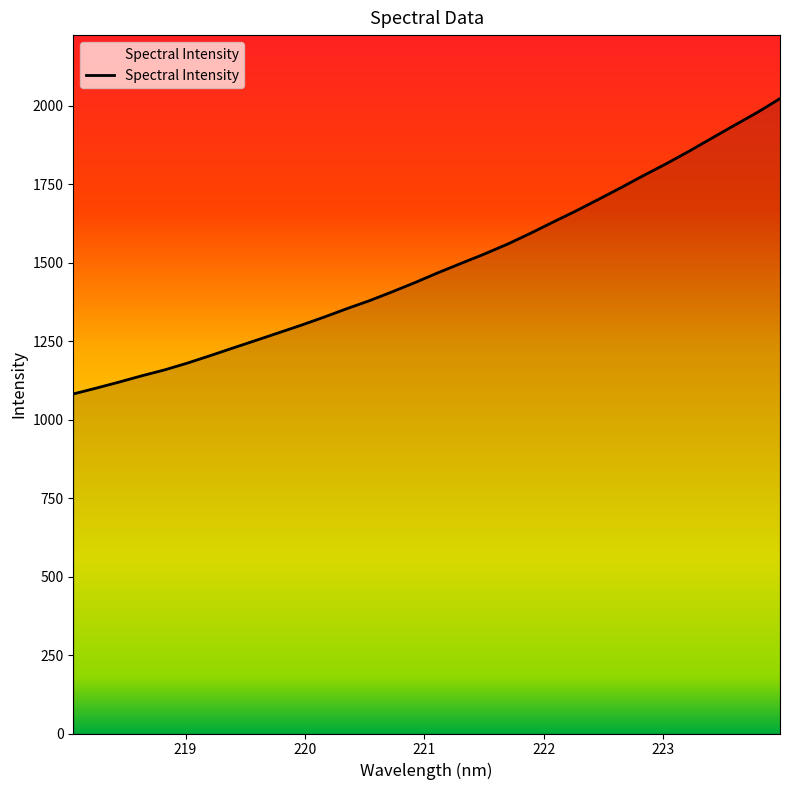

How many lines are shown in the chart?

1